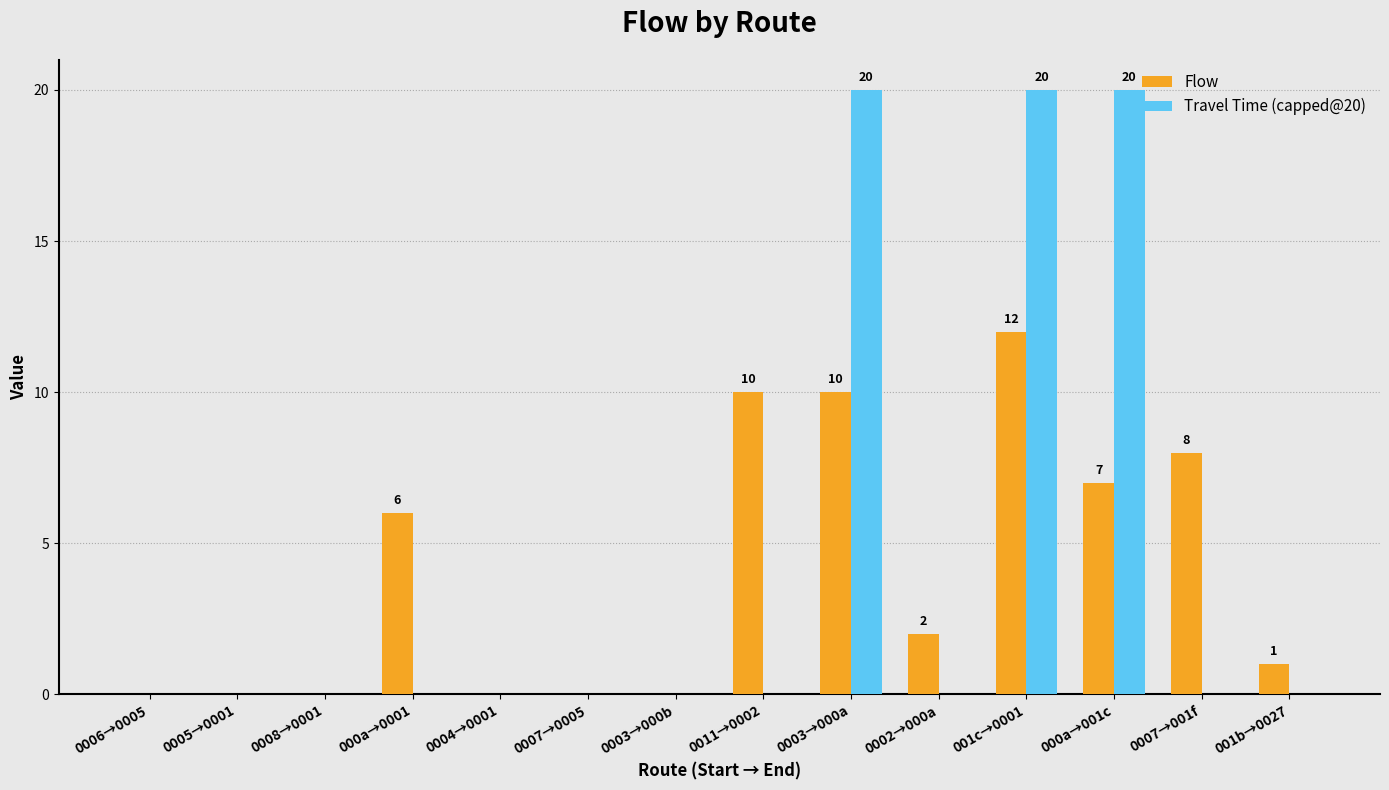

What is the maximum value shown in the chart?

20